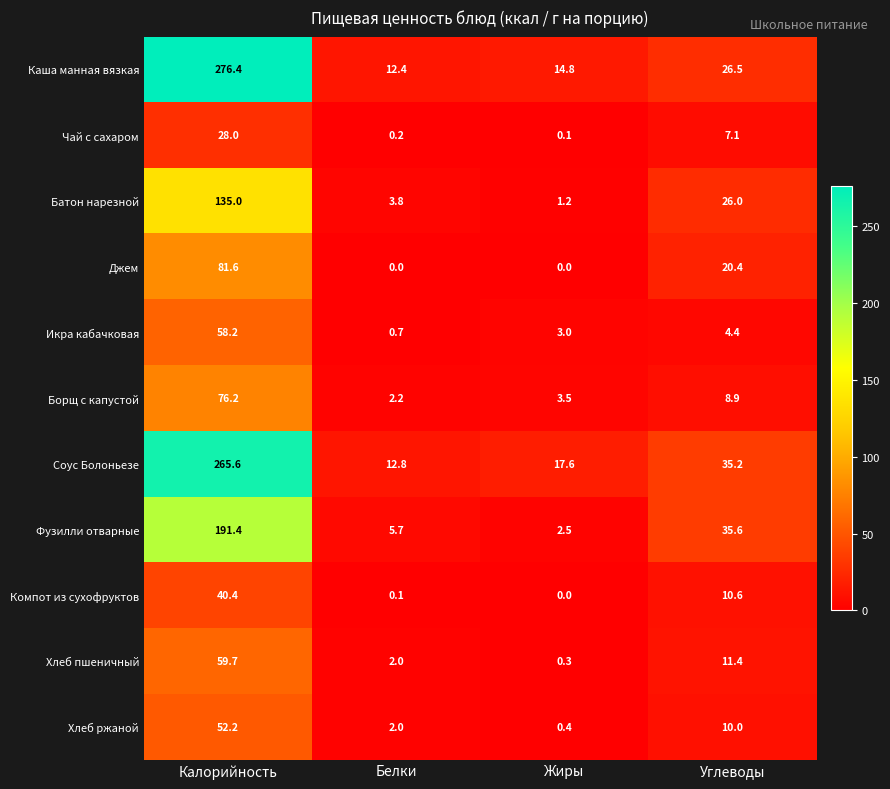

What is the difference between the Хлеб ржаной values at Калорийность and Жиры?

51.8